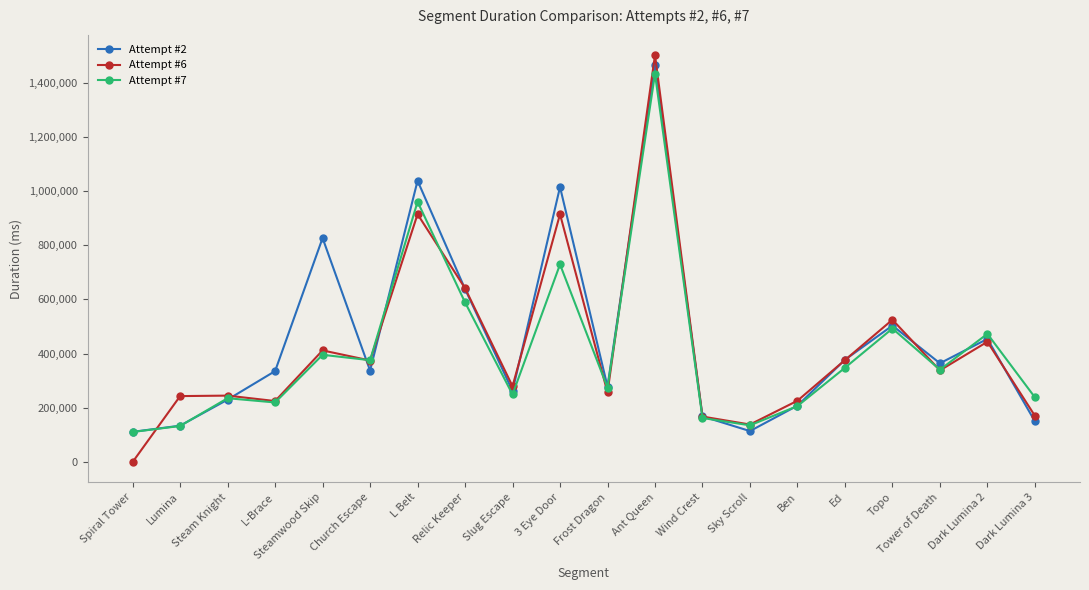

List the series in order of their peak value, lowest first.

Attempt #7, Attempt #2, Attempt #6